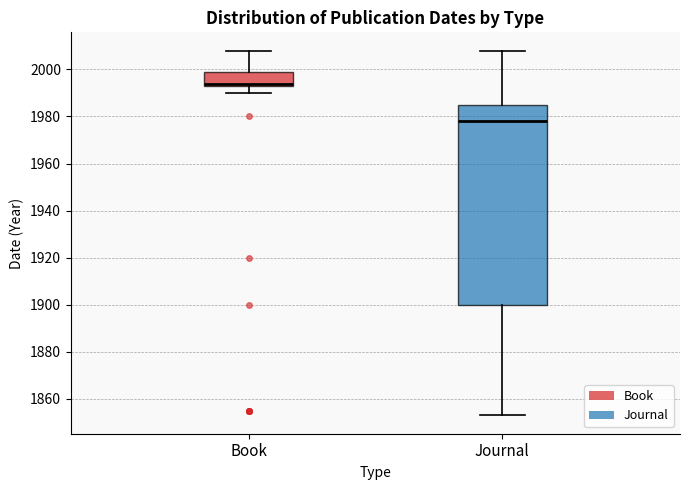

Reading left to right, transcribe this box plot: for each box, give where its median line is, the range the box spans, and where its two whiskers end, as read against the y-axis. The values are not printed on the chart, so give them approximately, as read against the axis.

Book: median 1994 (just above the box's lower edge), box 1994 to 2000, whiskers 1990 to 2008
Journal: median 1978, box 1900 to 1986, whiskers 1854 to 2008